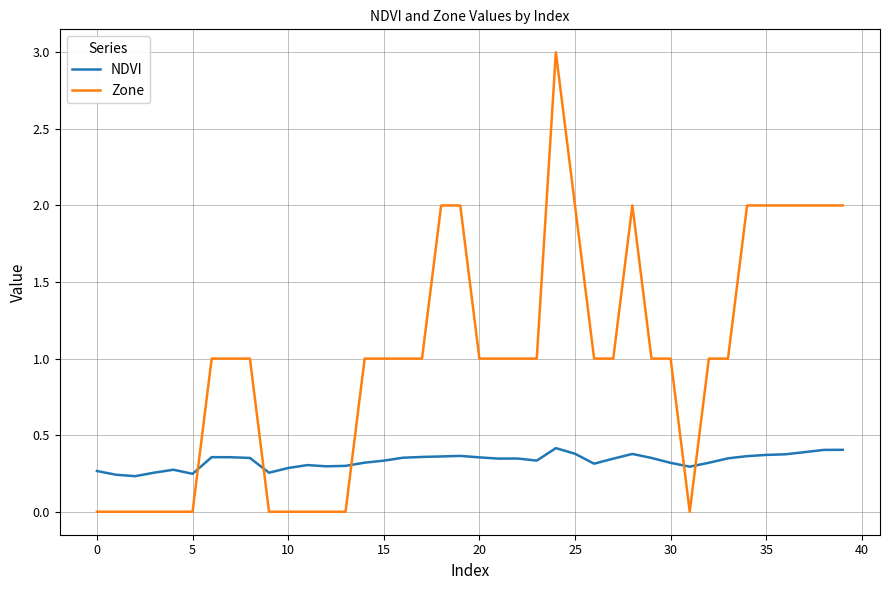

How many intersections are there between NDVI and Zone?

5